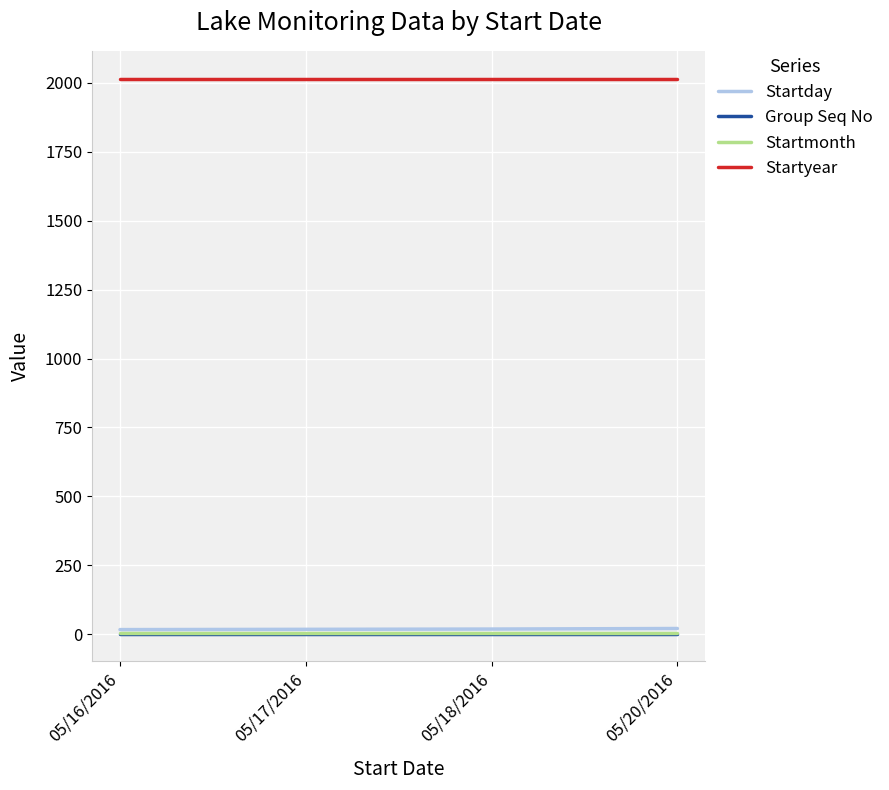

What is the greatest value displayed?

2016